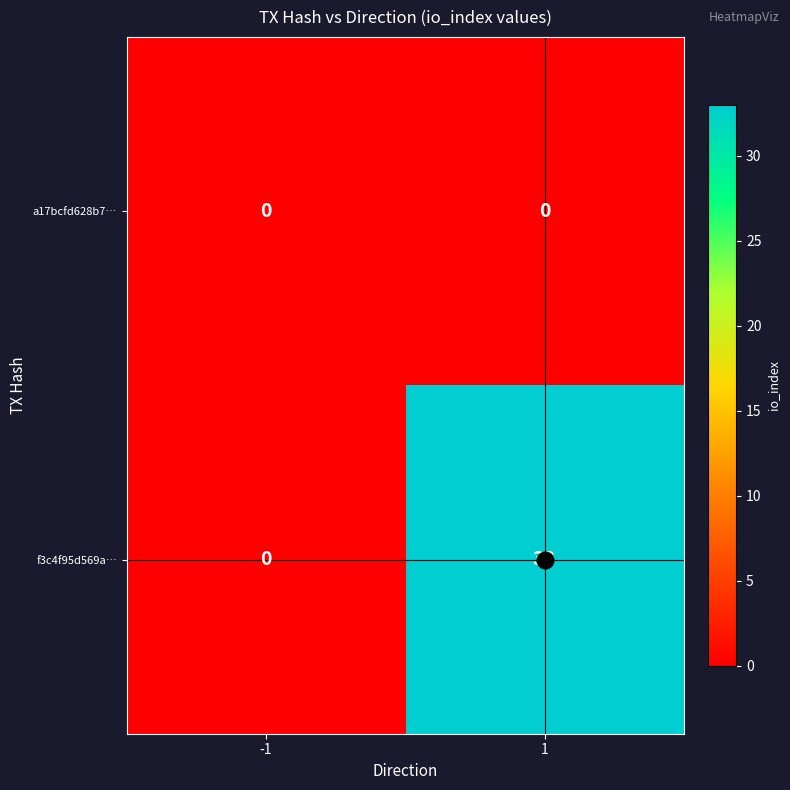

What is the sum of the f3c4f95d569a… values at 1 and -1?

33